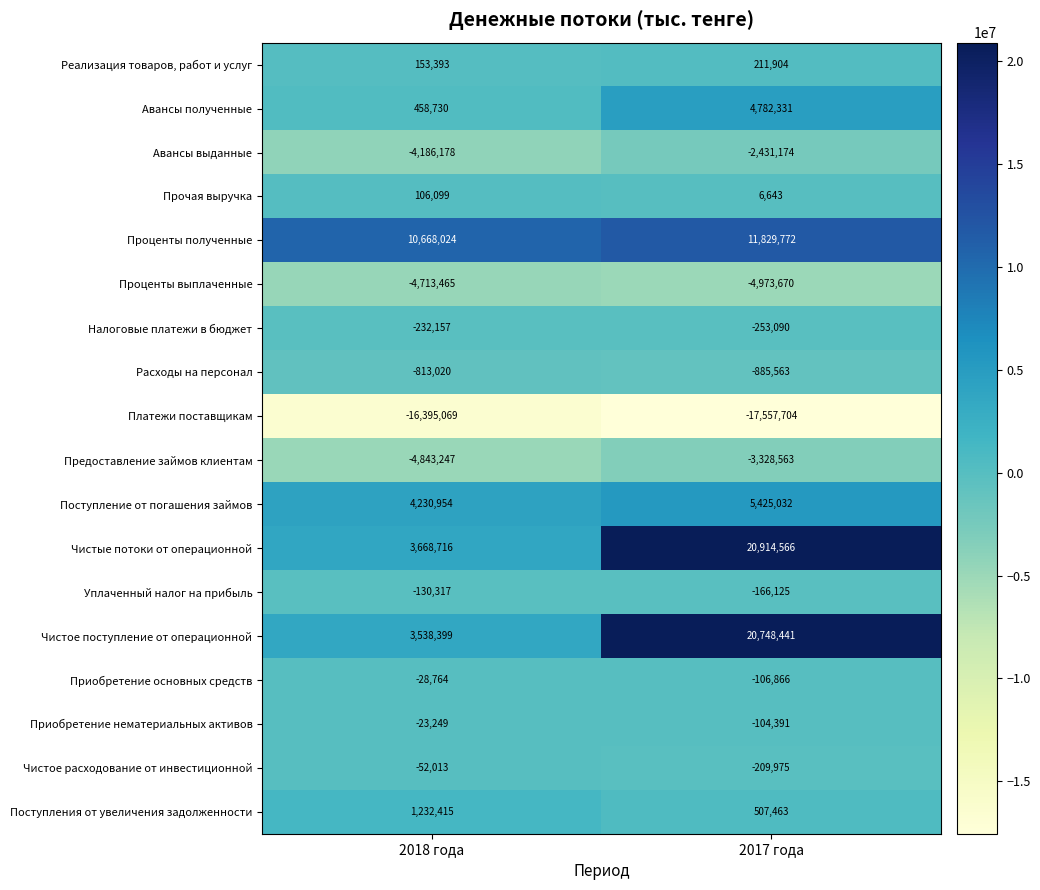

Rank the series by their maximum value, from lowest to highest.

Платежи поставщикам, Проценты выплаченные, Предоставление займов клиентам, Авансы выданные, Расходы на персонал, Налоговые платежи в бюджет, Уплаченный налог на прибыль, Чистое расходование от инвестиционной, Приобретение основных средств, Приобретение нематериальных активов, Прочая выручка, Реализация товаров, работ и услуг, Поступления от увеличения задолженности, Авансы полученные, Поступление от погашения займов, Проценты полученные, Чистое поступление от операционной, Чистые потоки от операционной